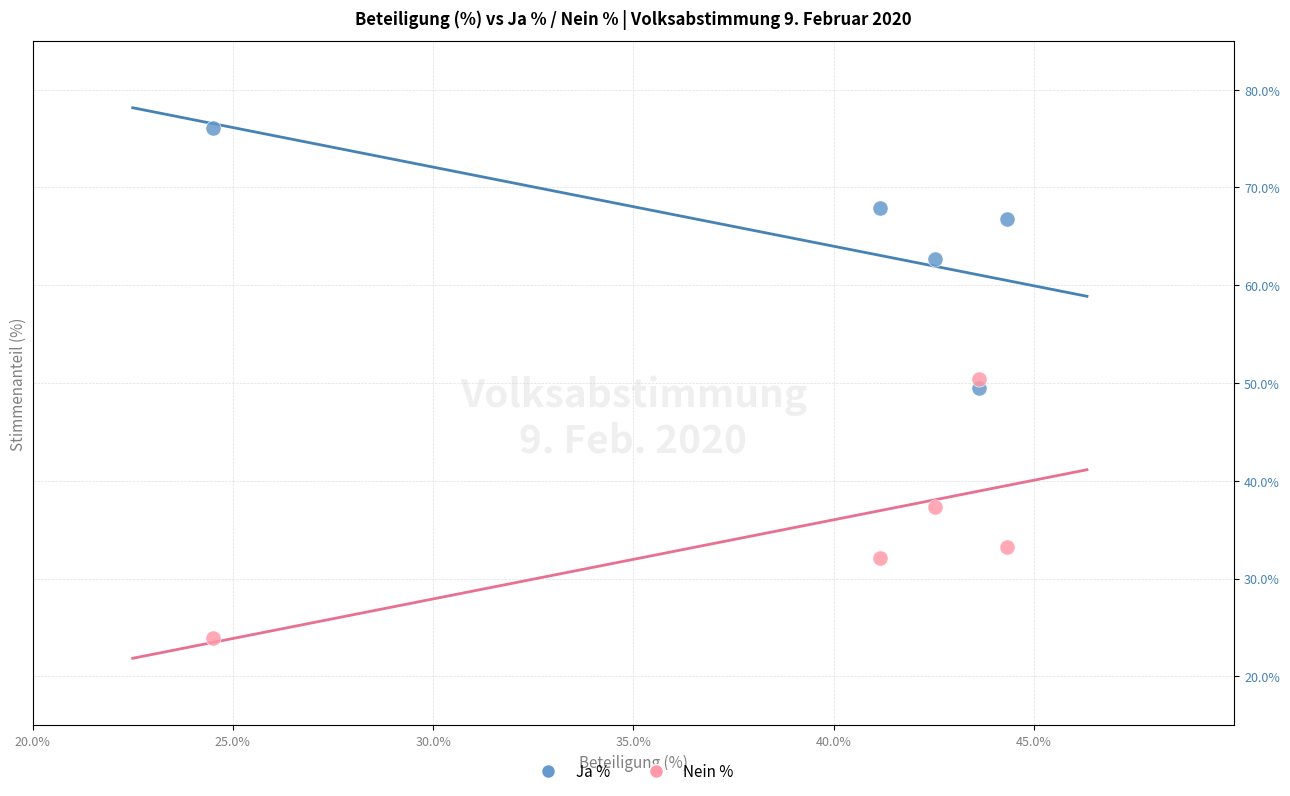

What are all the series names shown in the legend?

Ja %, Nein %